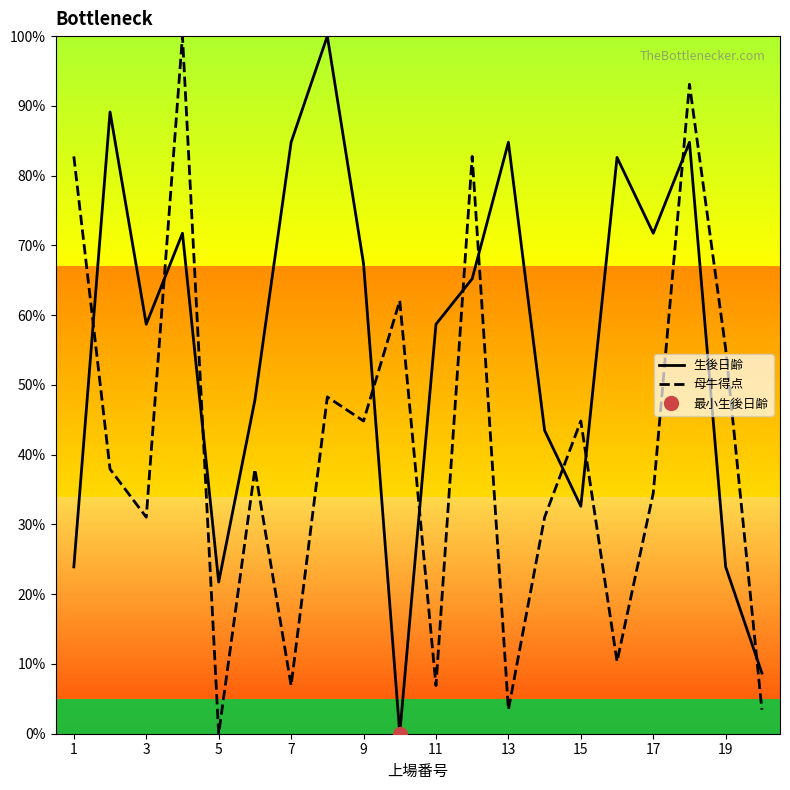

Is it true that 母牛得点 equals 32.7 at 5?

False